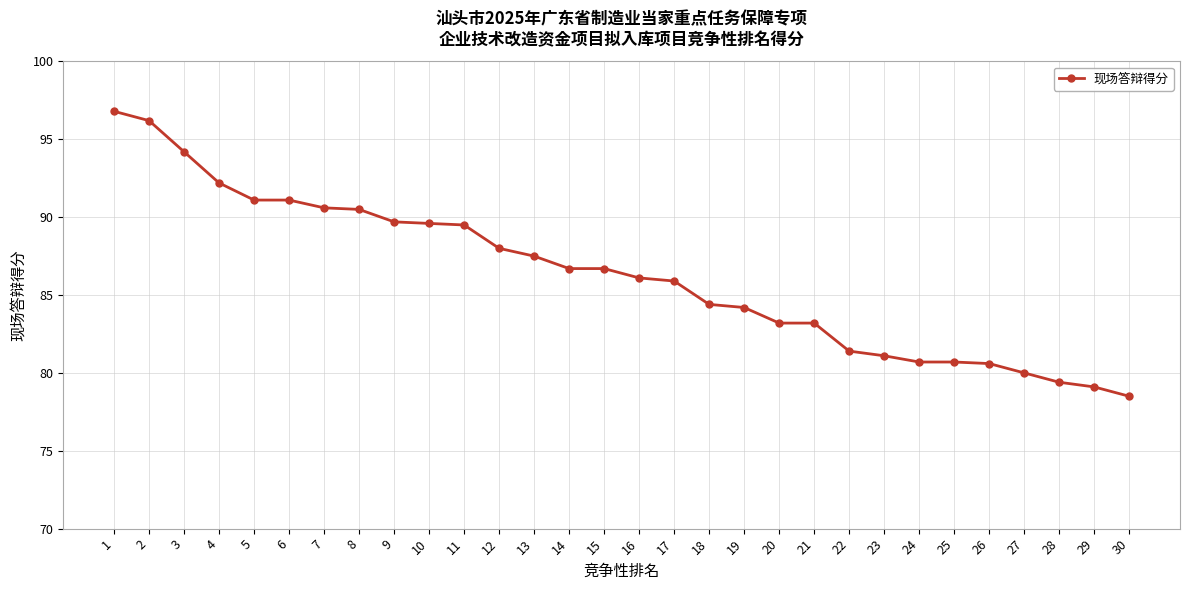

Which has a higher value, 5 or 23?

5